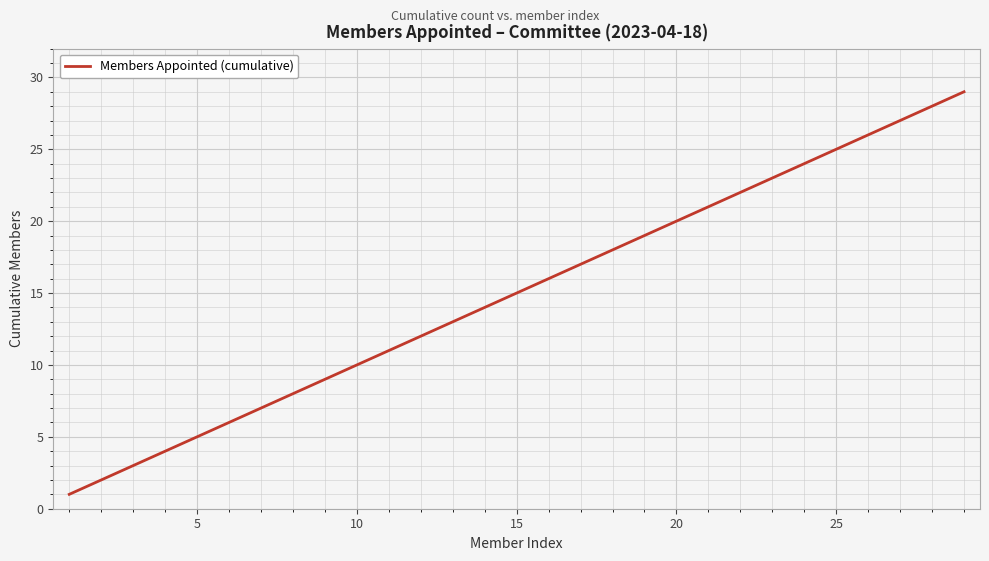

What is the maximum value shown in the chart?

29